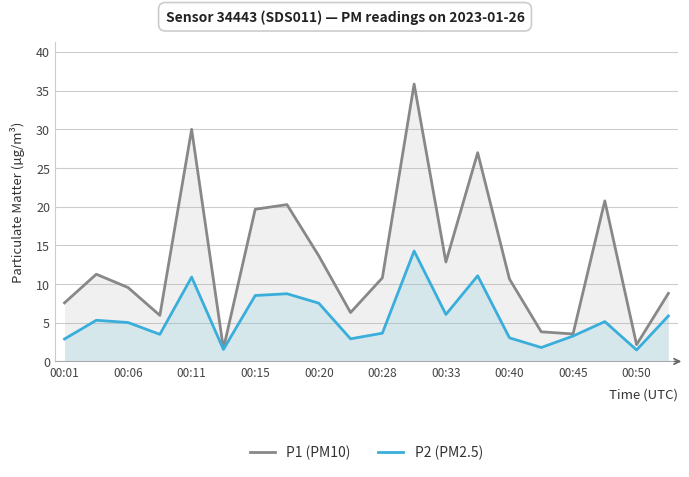

What is the maximum value shown in the chart?

35.9